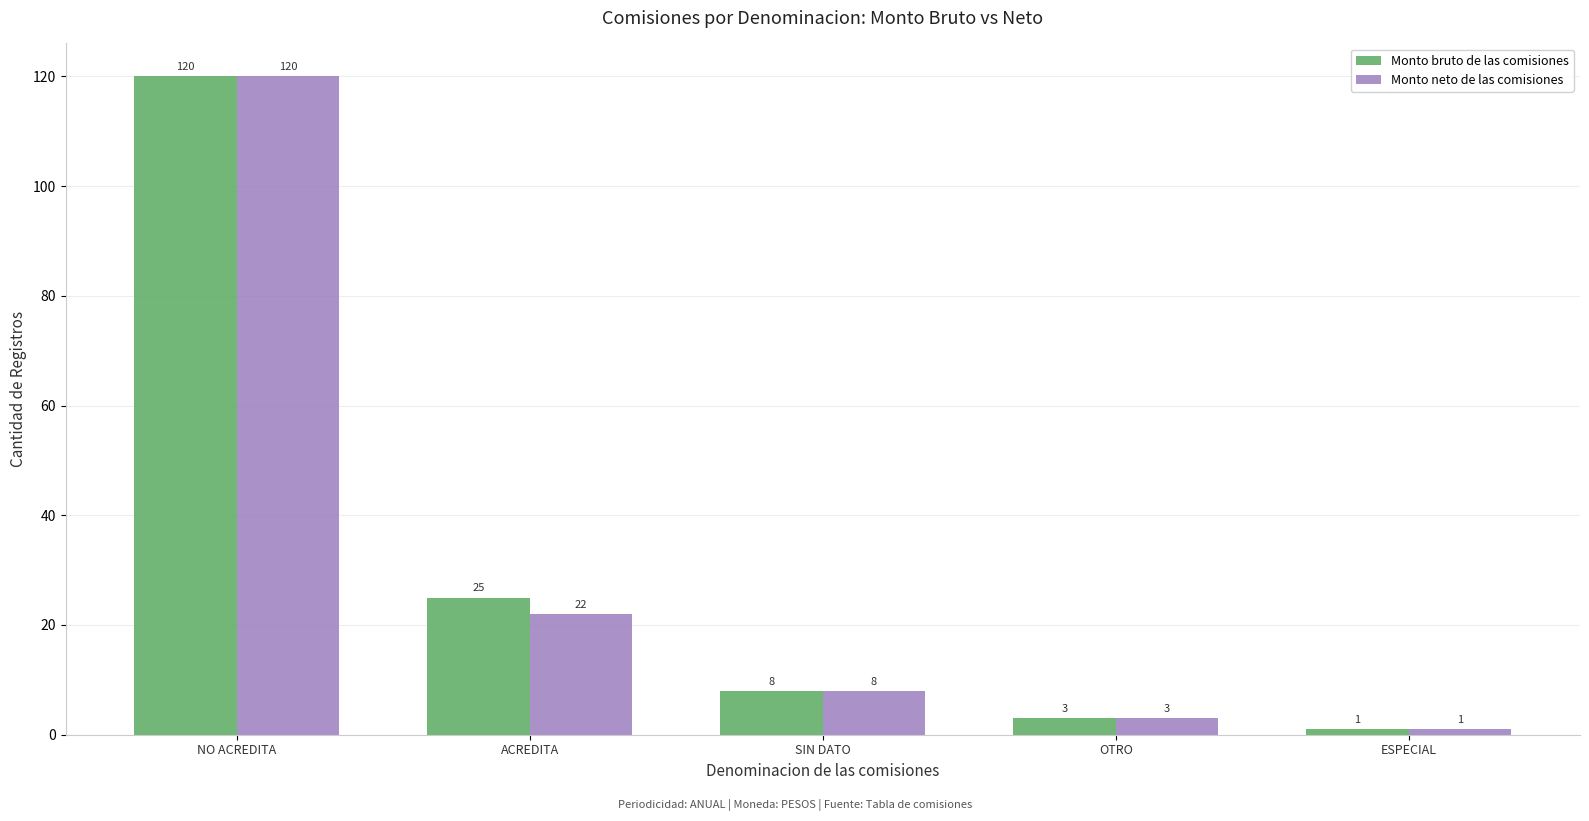

Does the chart contain stacked bars?

No